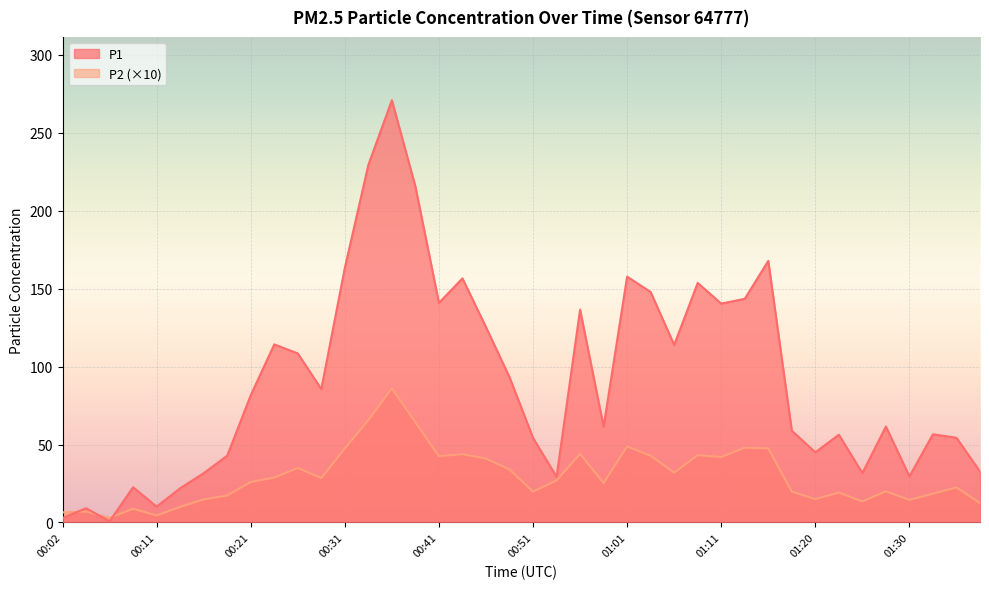

What is the label of the 21st point from the right?

00:48